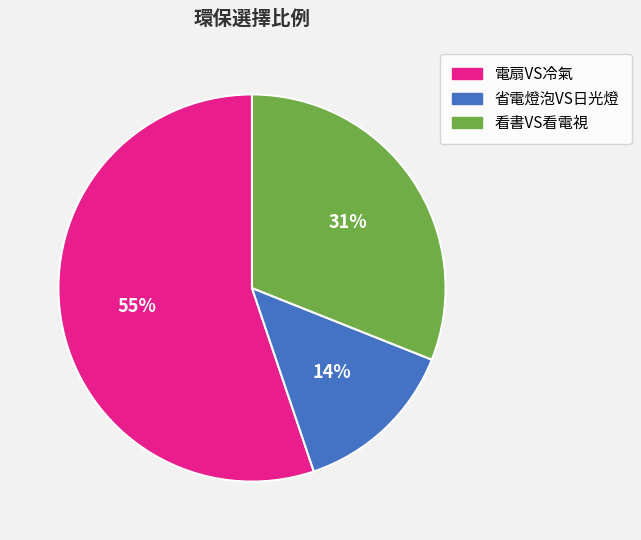

Does 看書VS看電視 account for over 50% of the chart?

No